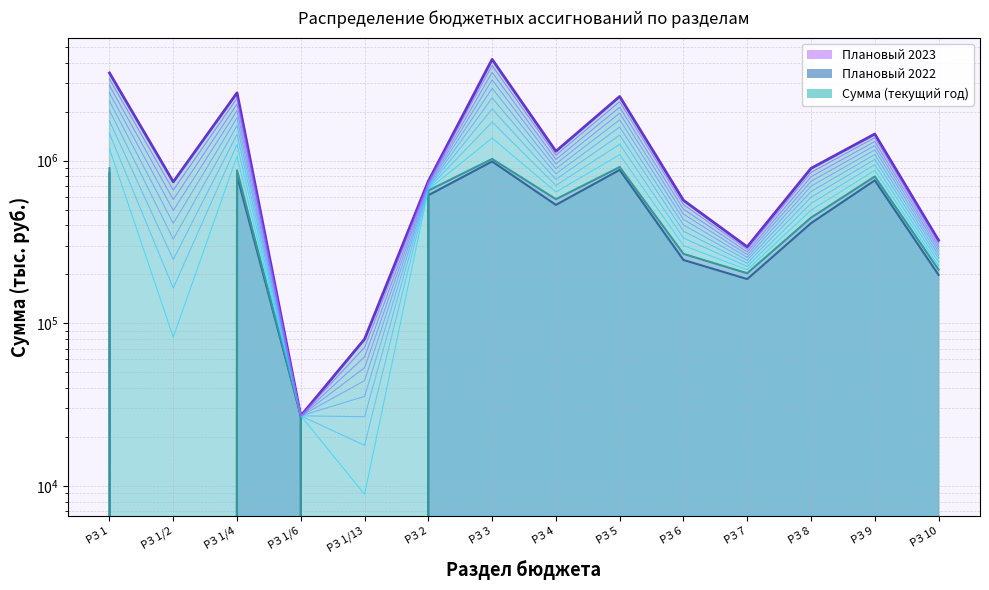

The Плановый 2023 series shows 0 at РЗ 1/2. True or false?

True